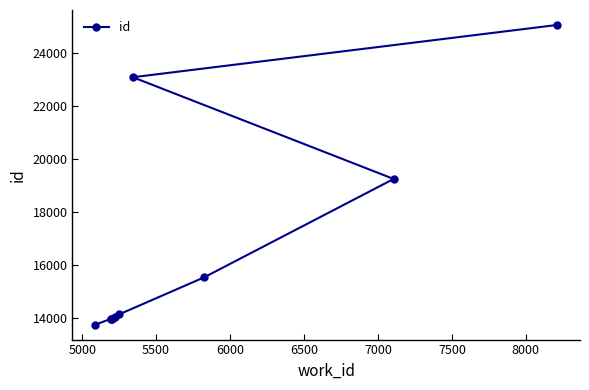

How many data points does each series have?

10